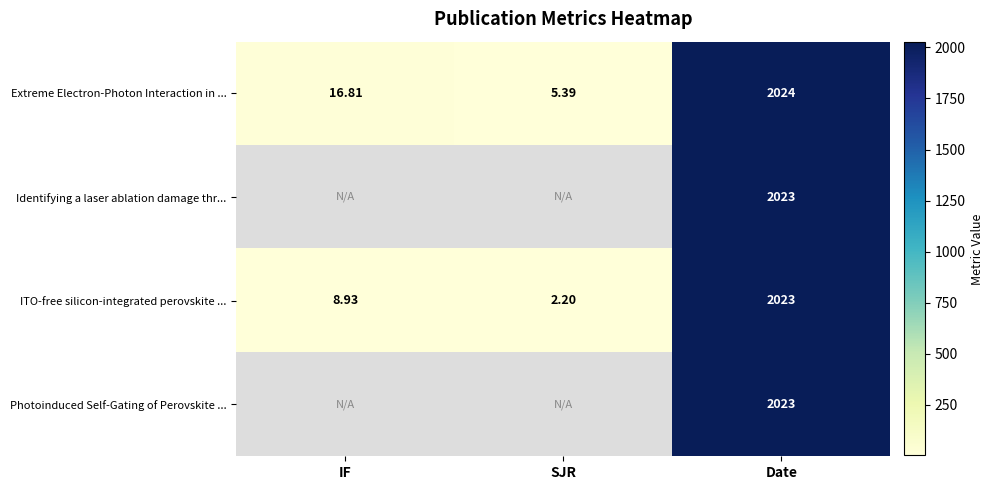

How many series are shown in this chart?

4